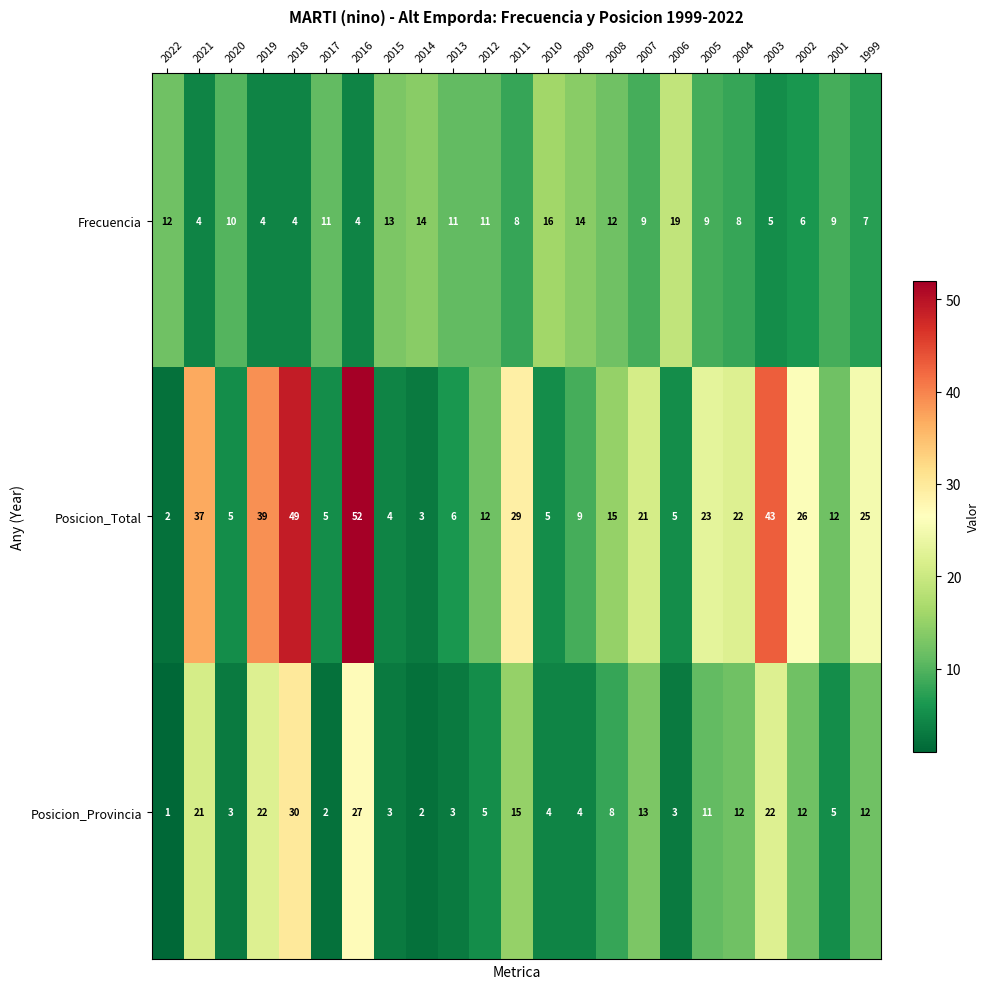

Which label corresponds to the smallest value in the chart?

2022